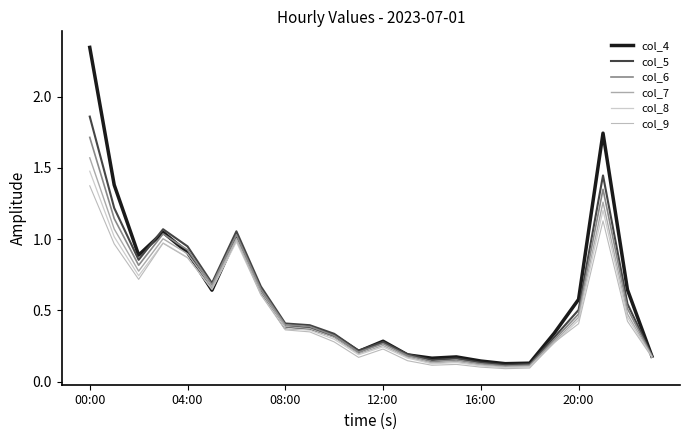

How many interior local peaks does the col_7 series have?

5